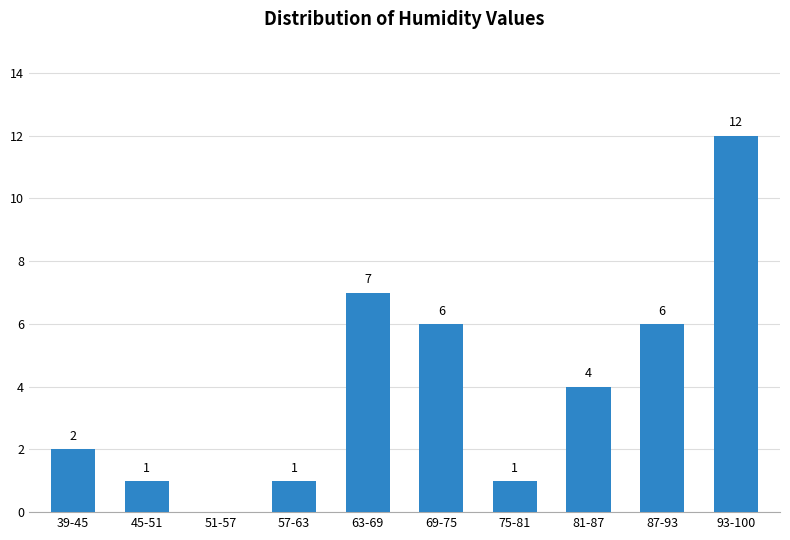

Reading left to right, list all the values displayed in this chart.

39-45=2	45-51=1	51-57=0	57-63=1	63-69=7	69-75=6	75-81=1	81-87=4	87-93=6	93-100=12